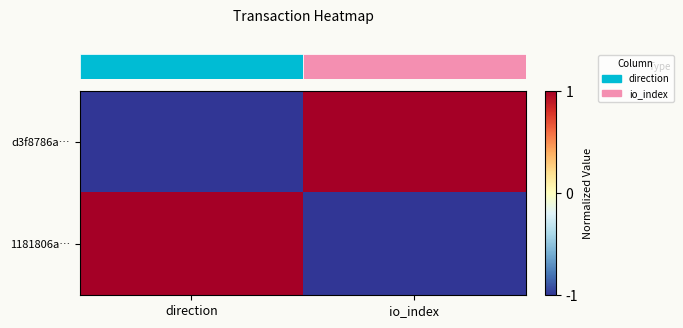

What is the difference between the highest and lowest values at direction?

2